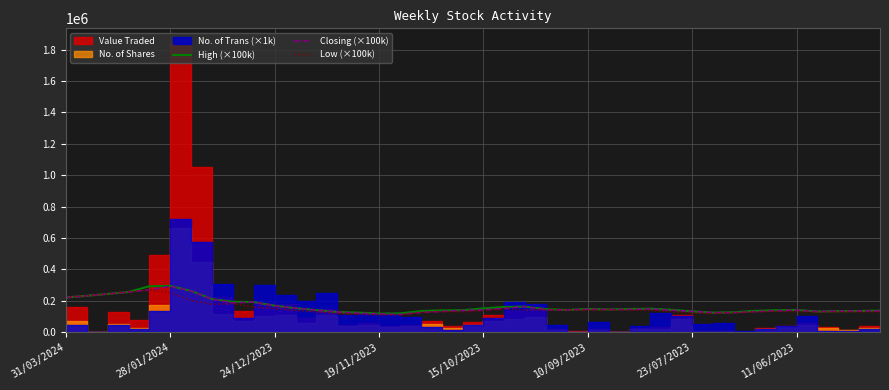

What is the highest value of the High (×100k) series?

295000.0